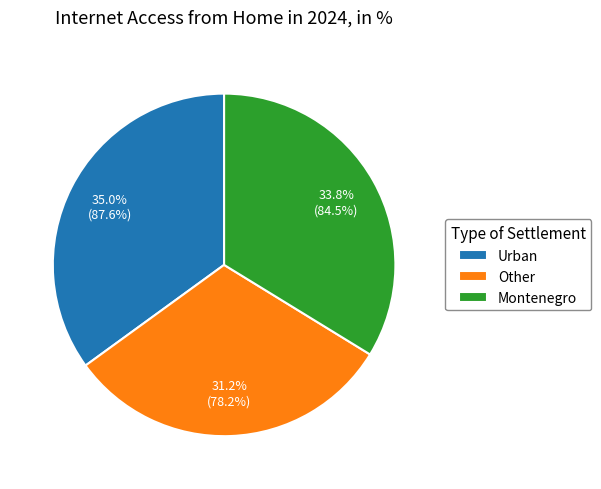

What is the smallest slice in the pie chart?

Other